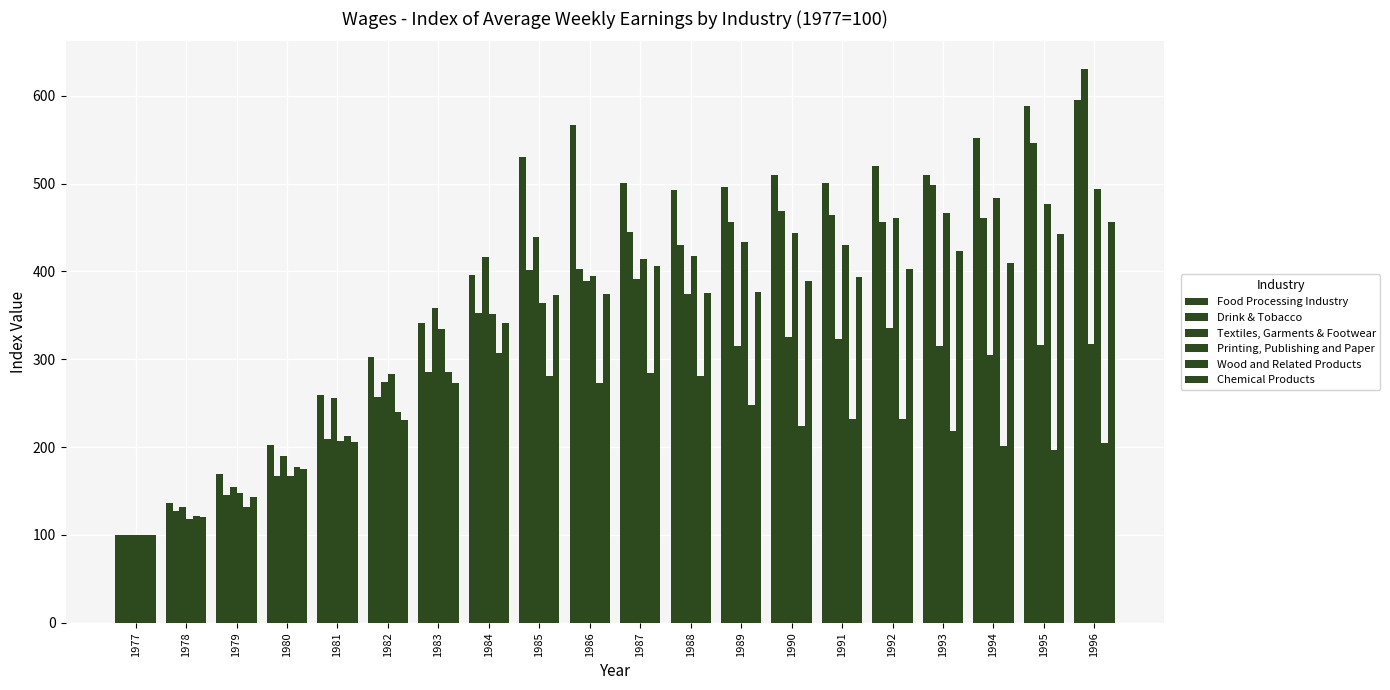

How many values in the Food Processing Industry series are below 500?

10